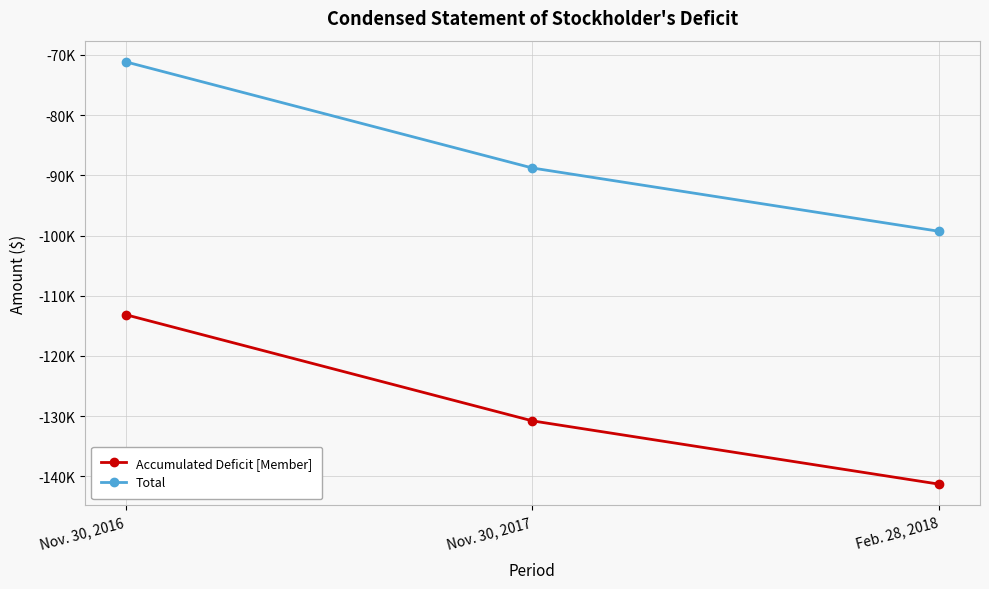

What is the difference between the highest and lowest values at Feb. 28, 2018?

42000